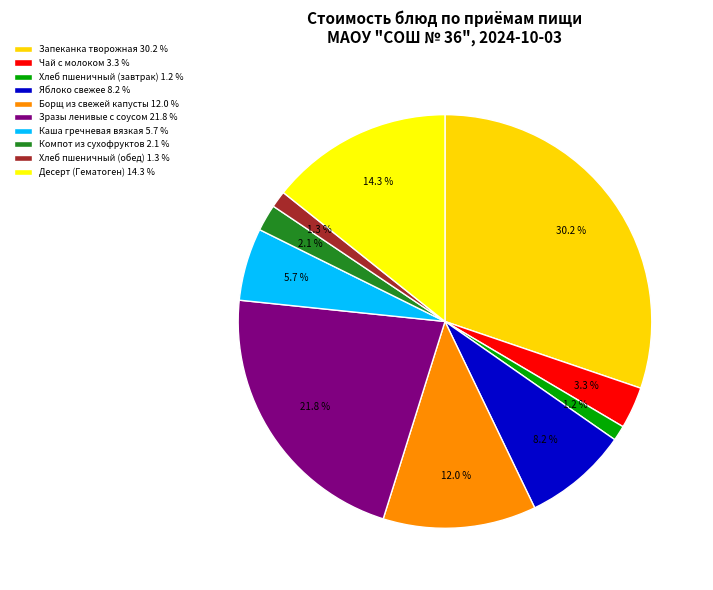

Which category has the biggest portion of the pie?

Запеканка творожная 30.2 %